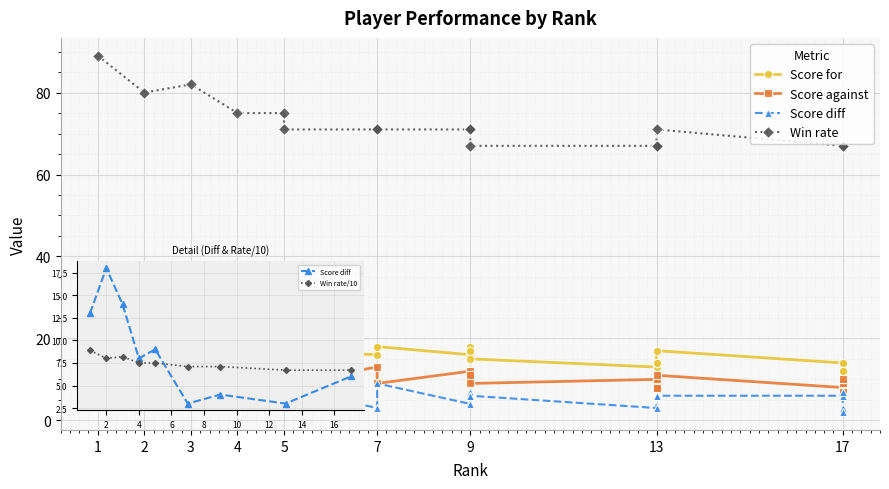

Rank the series by their maximum value, from lowest to highest.

Score against, Score diff, Score for, Win rate